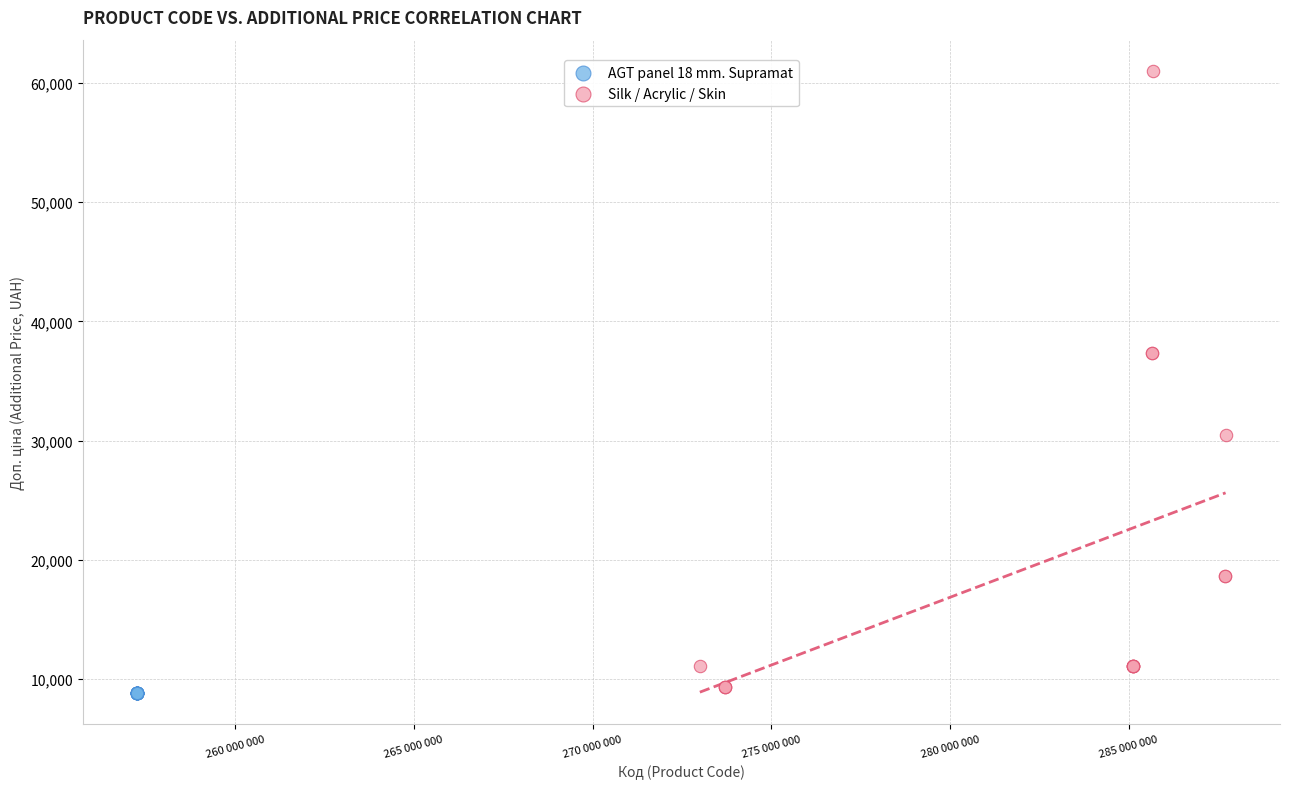

Which series contains the highest Y value?

Silk / Acrylic / Skin